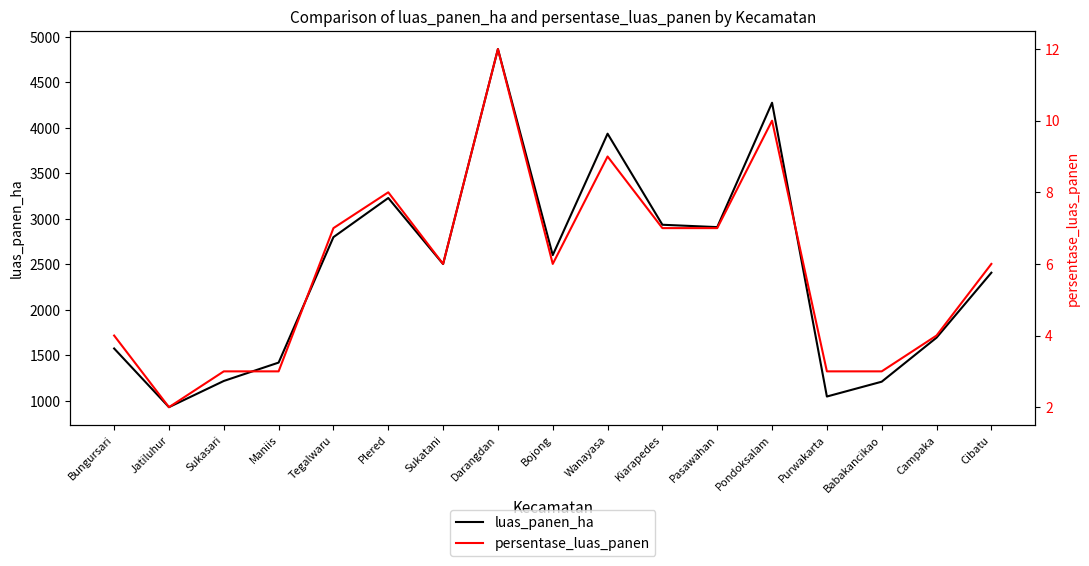

How many data points does each series have?

17